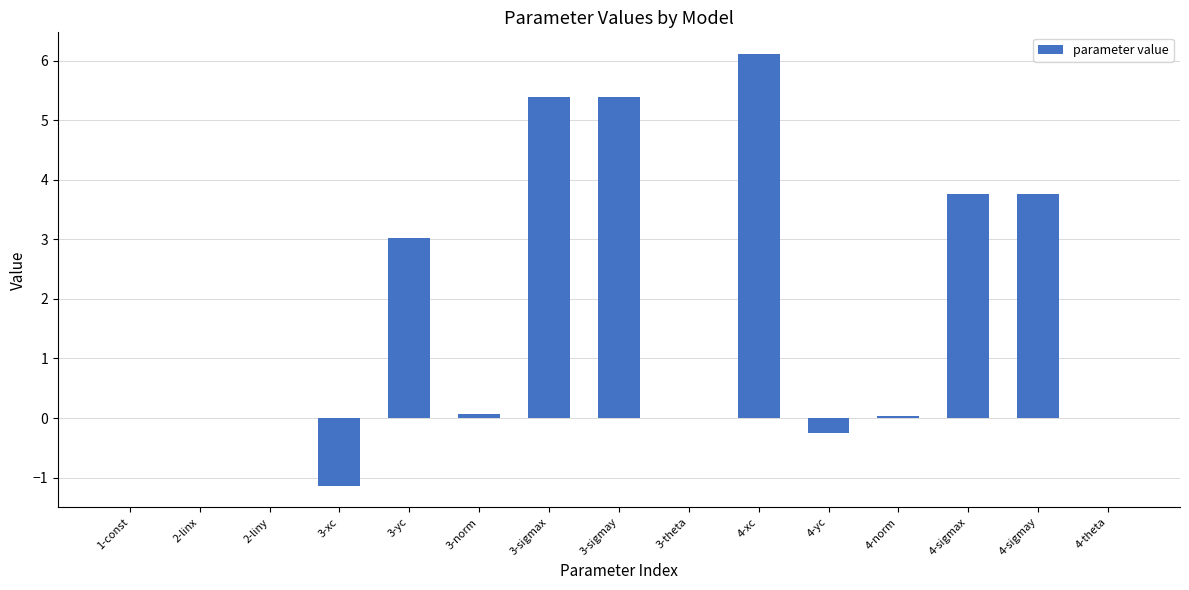

Which category has the highest value across all series?

4-xc